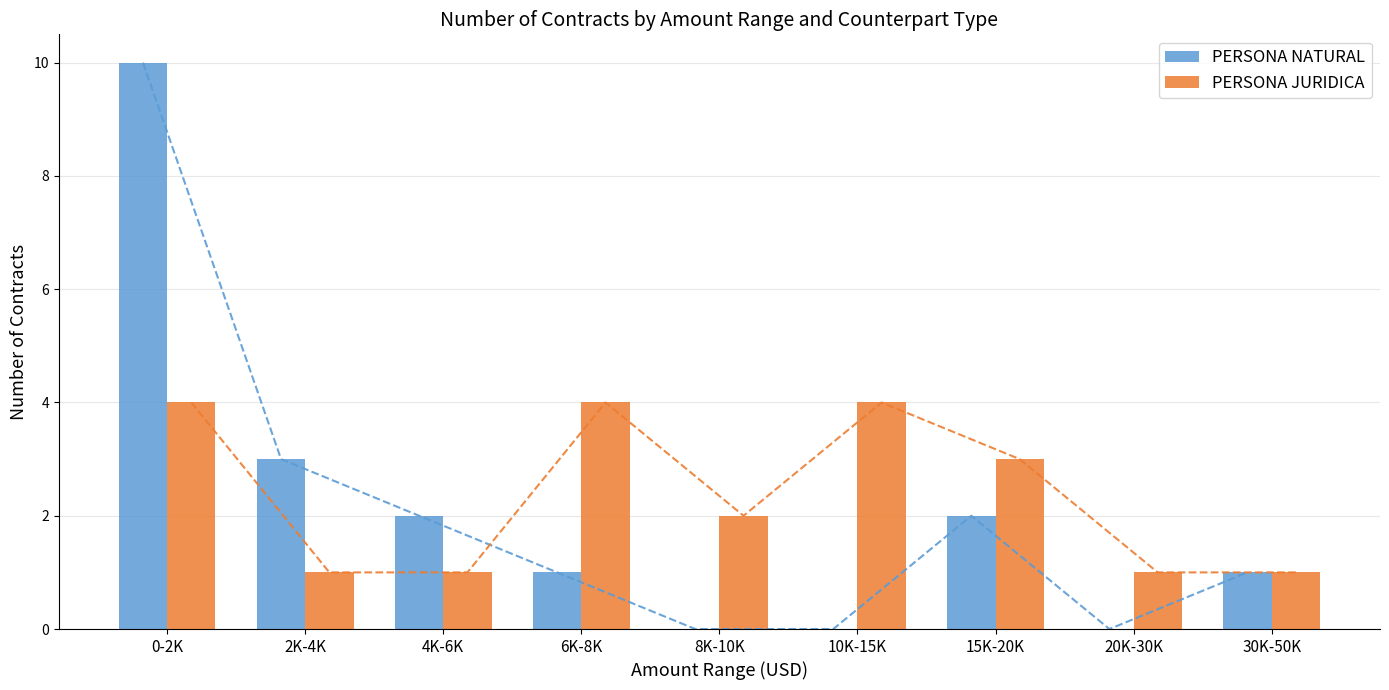

Are the bars horizontal?

No